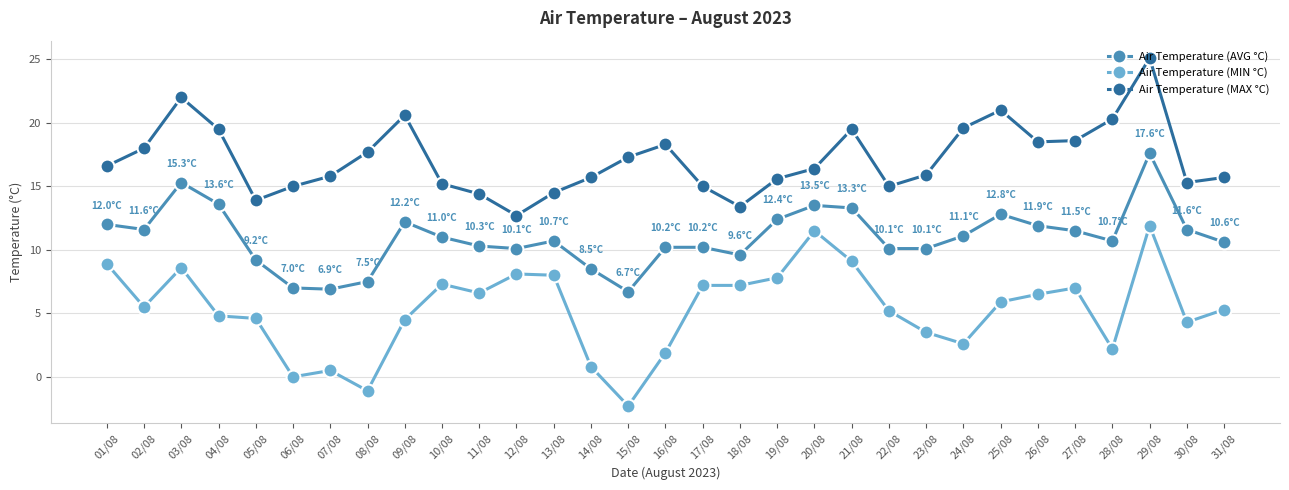

What is the spread (max minus min) of values at 20/08?

4.9